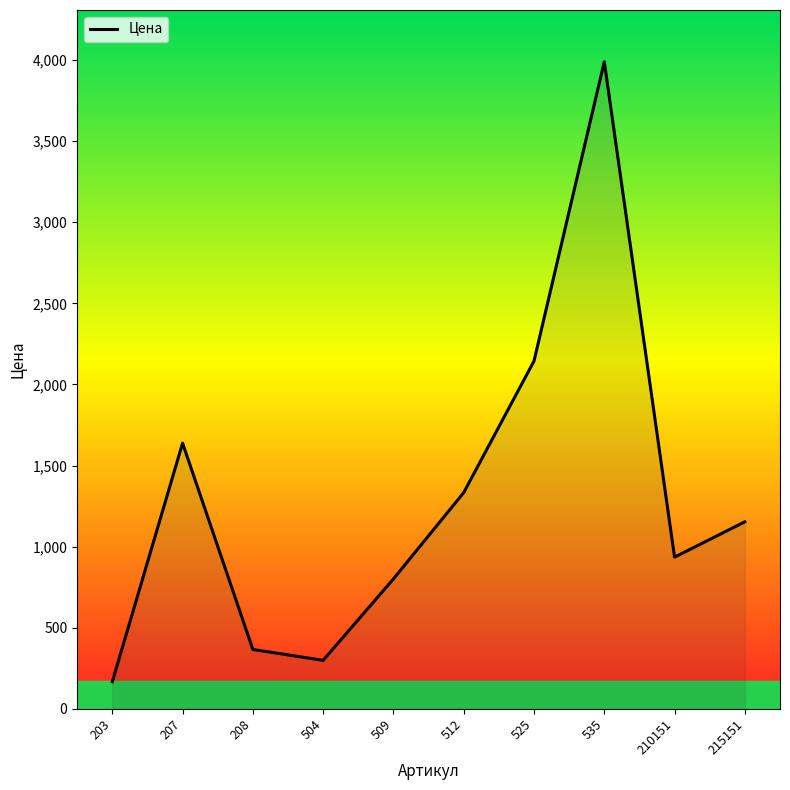

Is it true that the value at 207 is 1638?

True